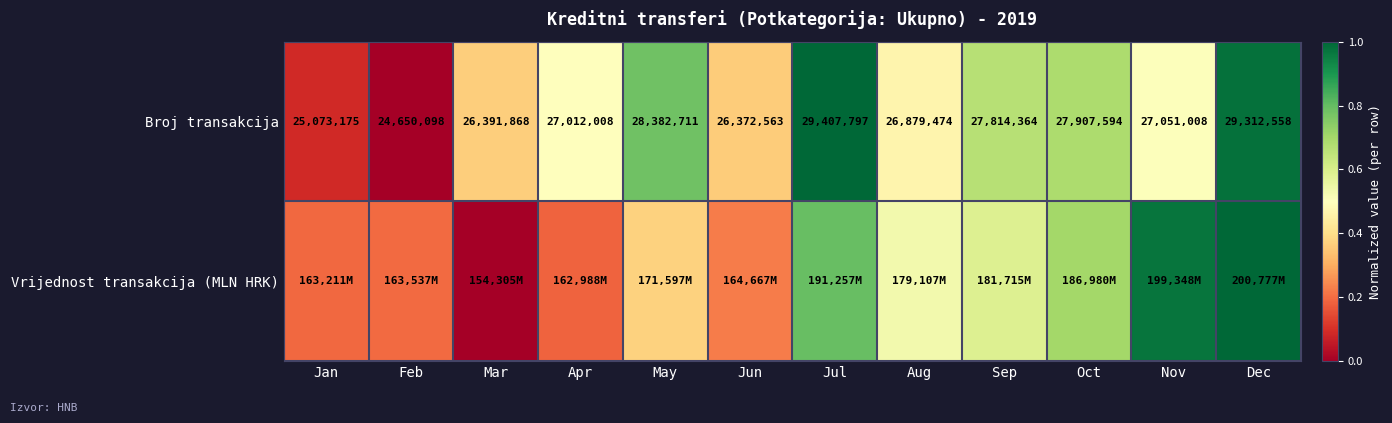

Which category has the highest value in the Broj transakcija series?

Jul